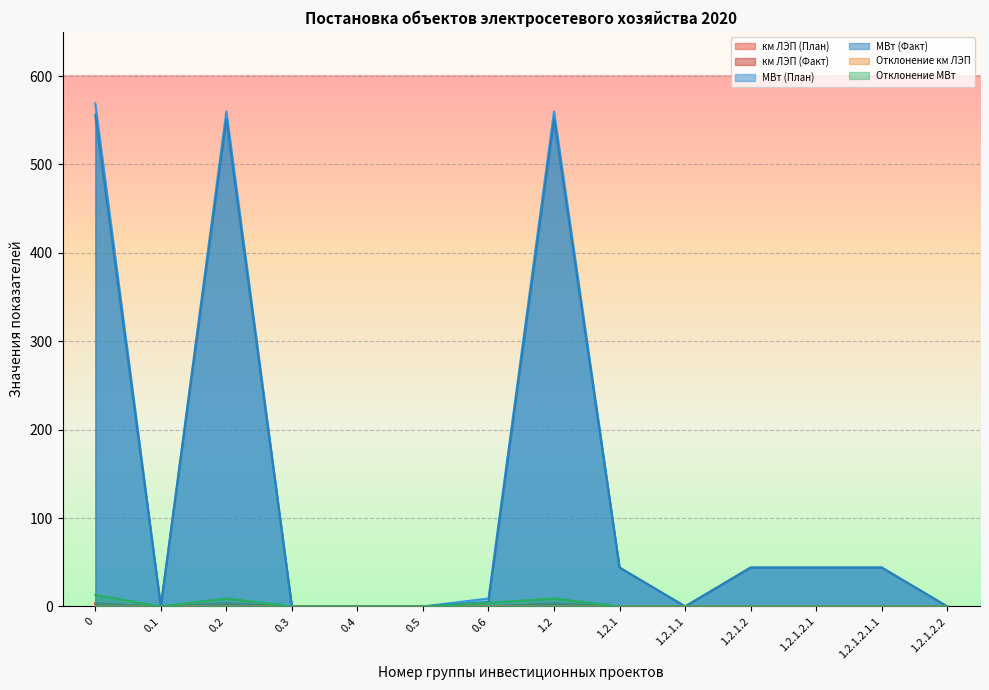

How many values in Отклонение МВт are above zero?

4